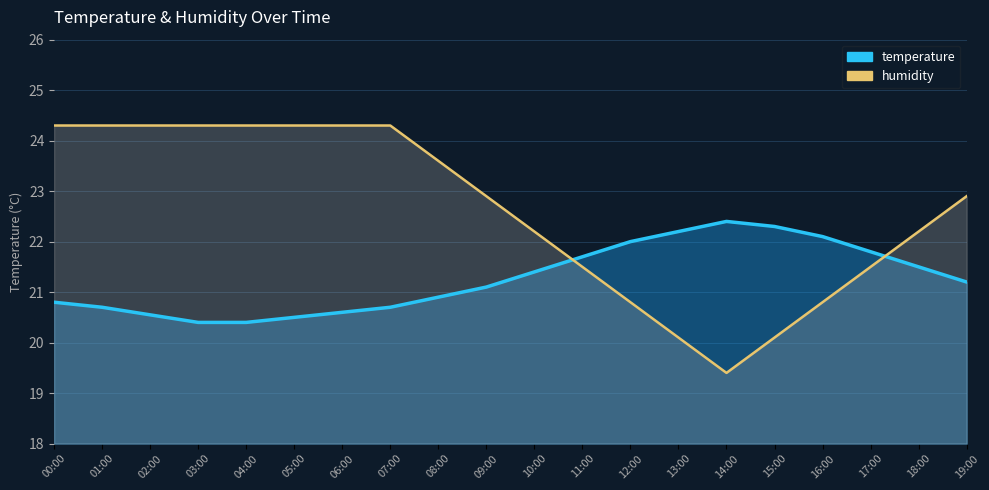

True or false: temperature has a value of 11.7 at 06:00.

False